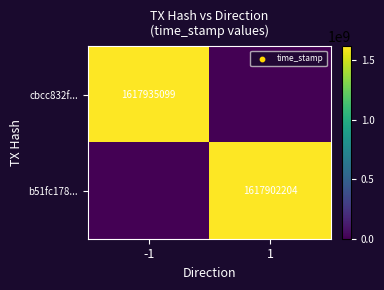

Is the value of cbcc832f... at -1 greater than the value of b51fc178... at 1?

Yes